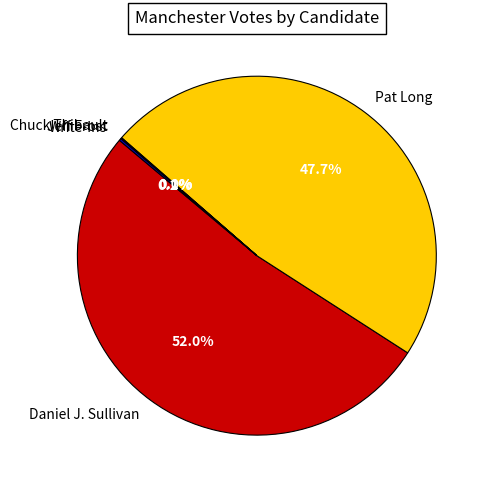

The Daniel J. Sullivan slice represents 45% of the pie. True or false?

False